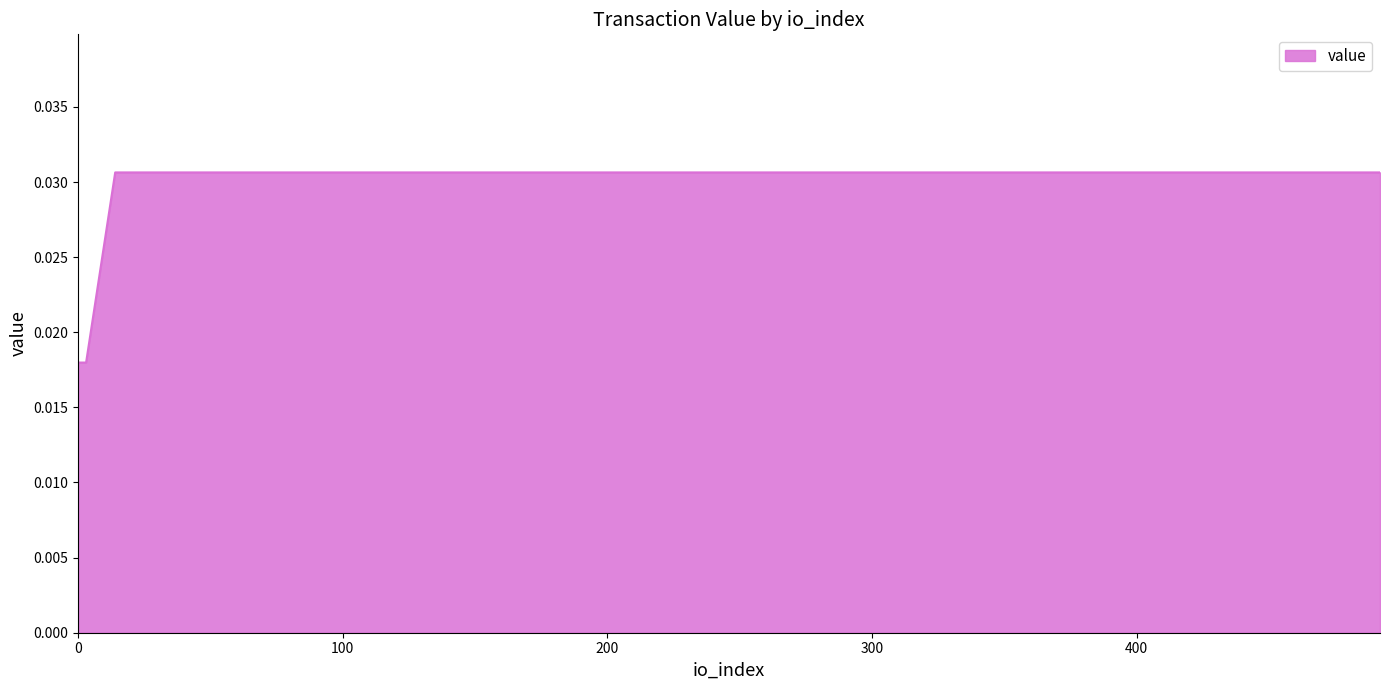

Count the values in the range 0 to 1.

4